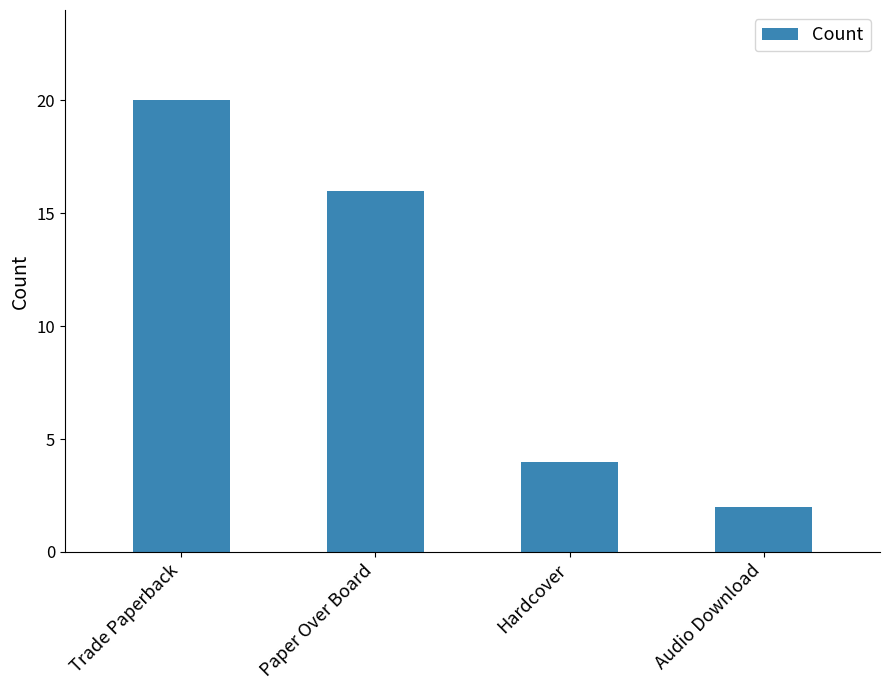

What is the sum of the values at Audio Download and Paper Over Board?

18